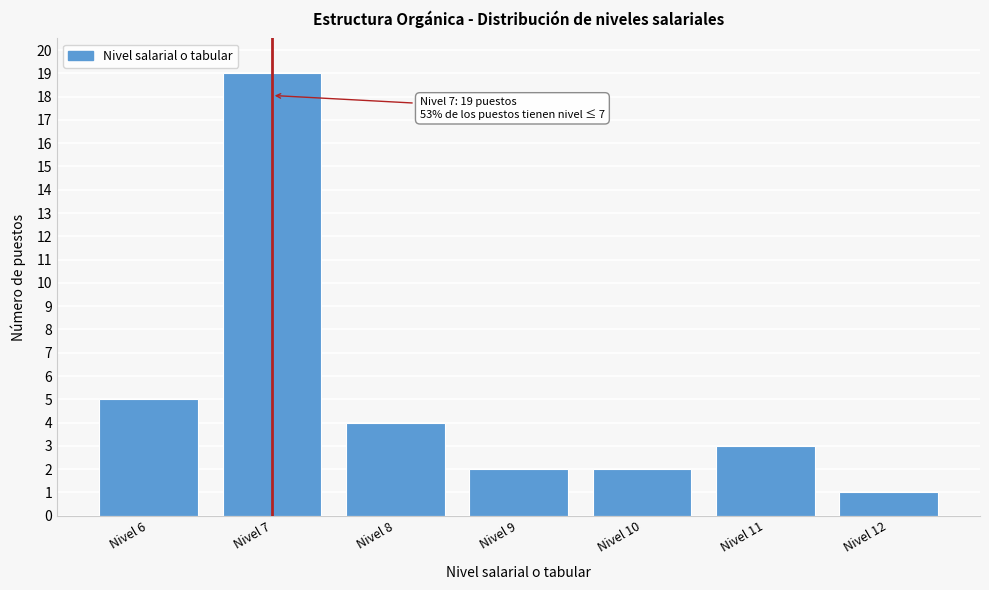

Reading left to right, what are all the values shown in this chart?

5	19	4	2	2	3	1